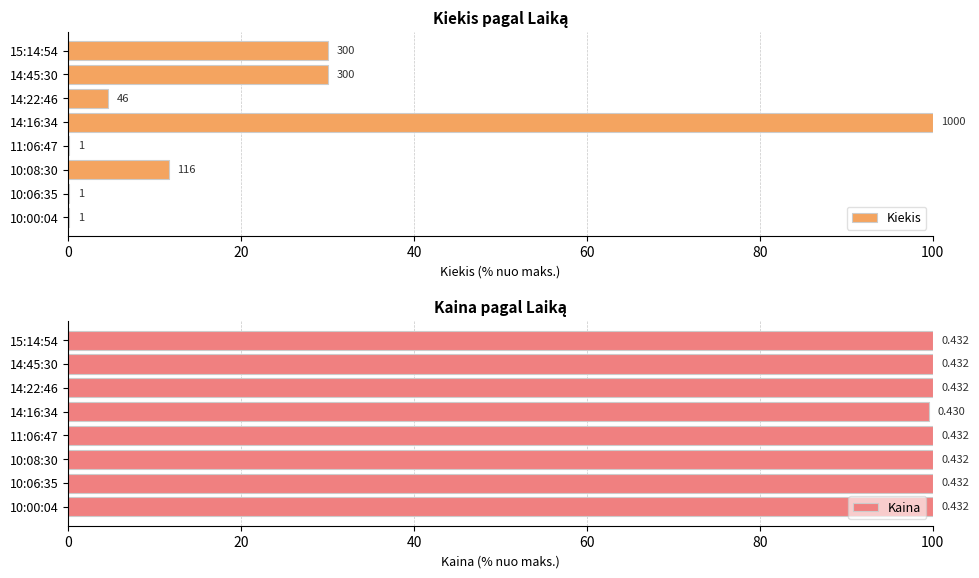

What is the total value across all series at 14:16:34?

199.5